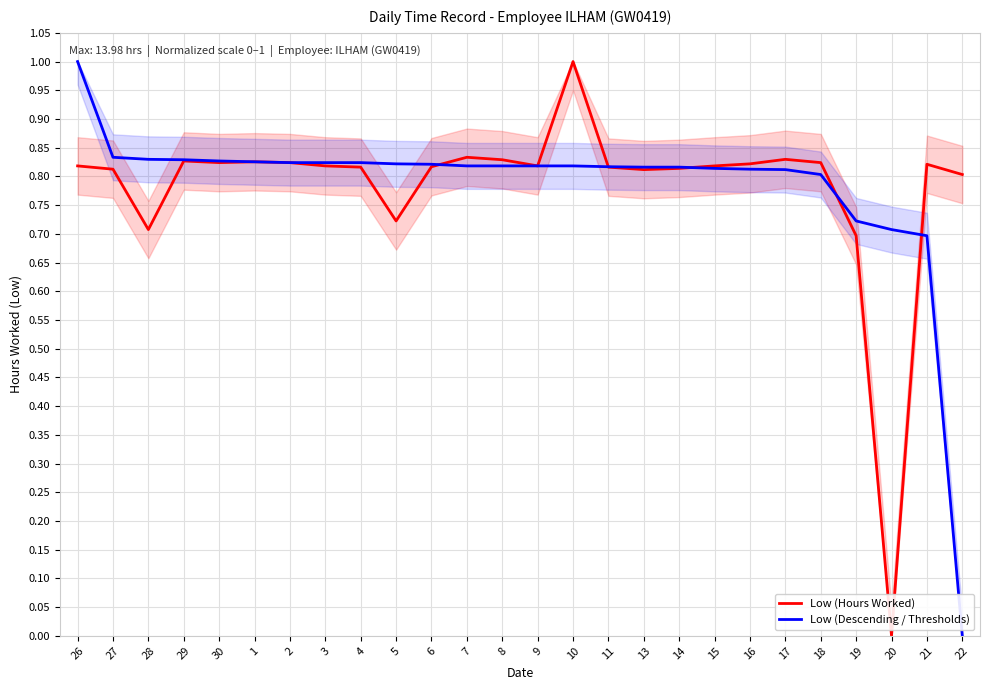

What is the maximum value for Low (Descending / Thresholds)?

1.0